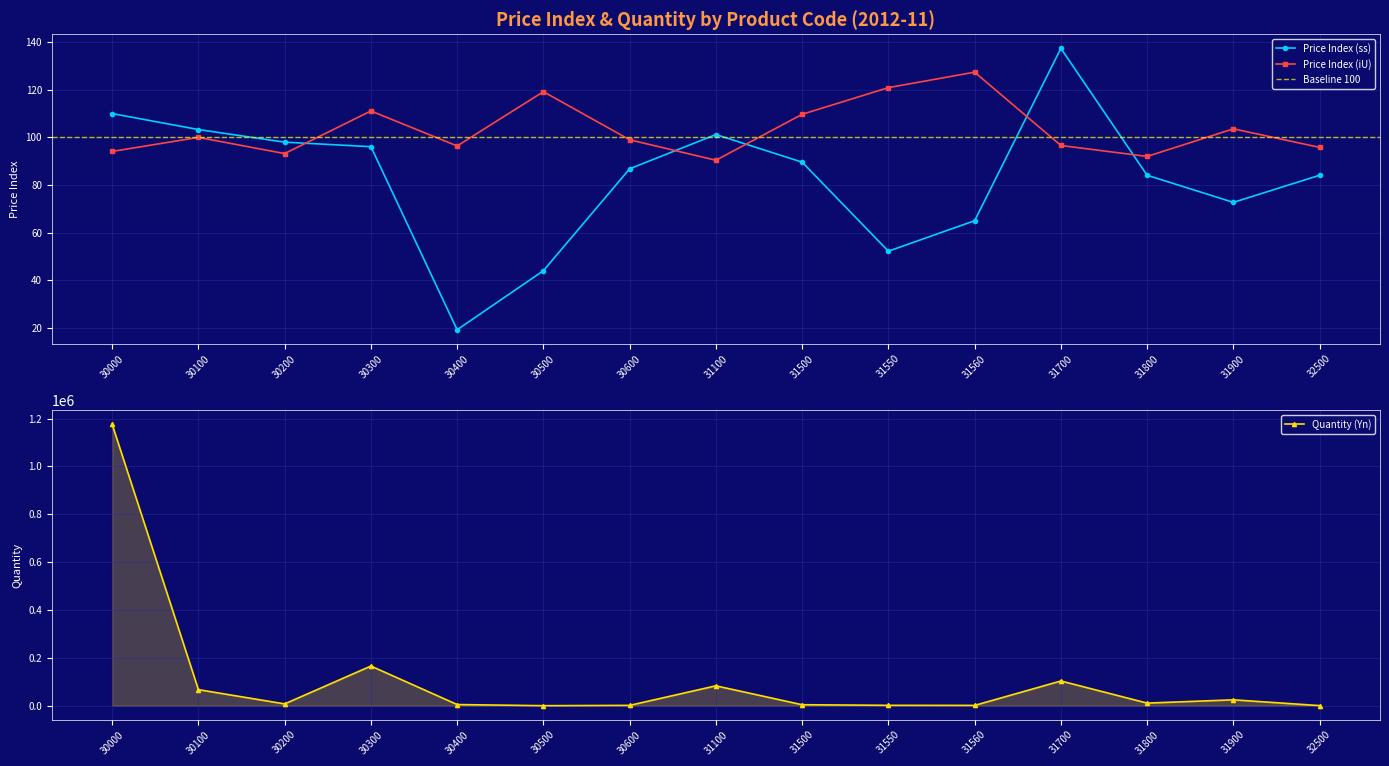

The value of Price Index (iU) at 30600 is 99.0. True or false?

True